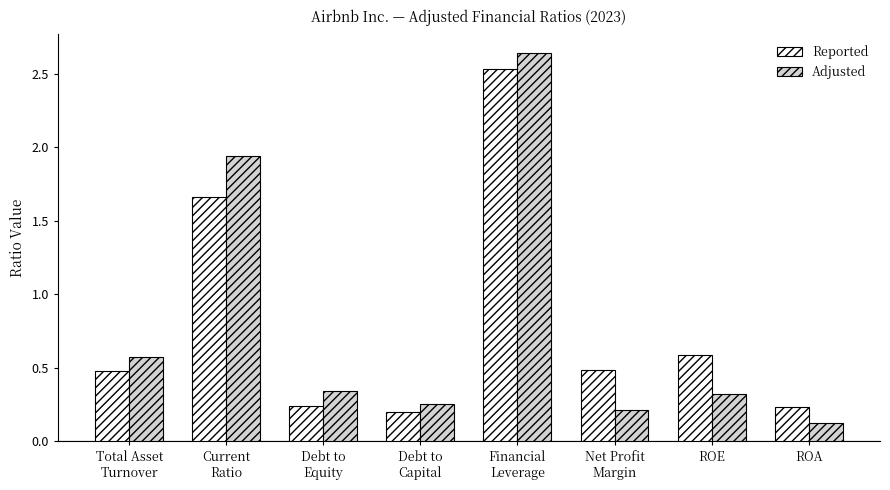

Which category has the lowest value in the Adjusted series?

ROA